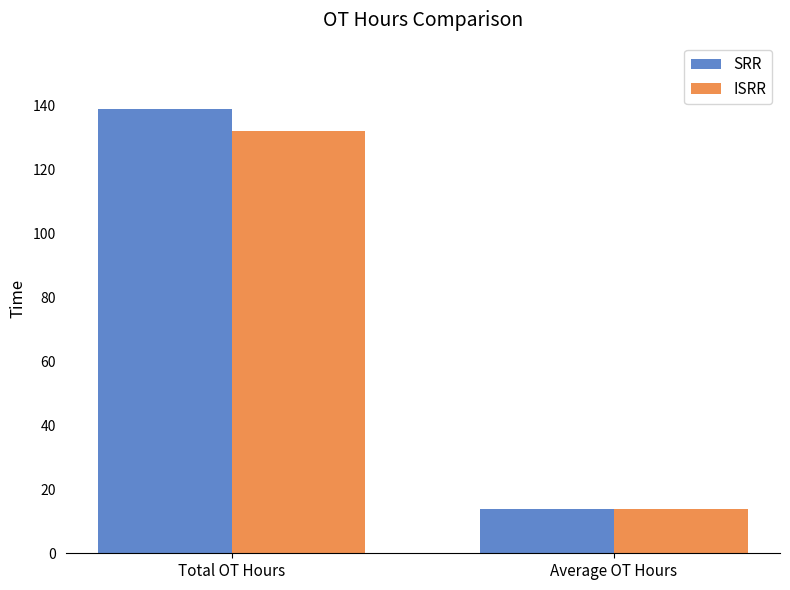

Read the ISRR value at Average OT Hours.

13.9